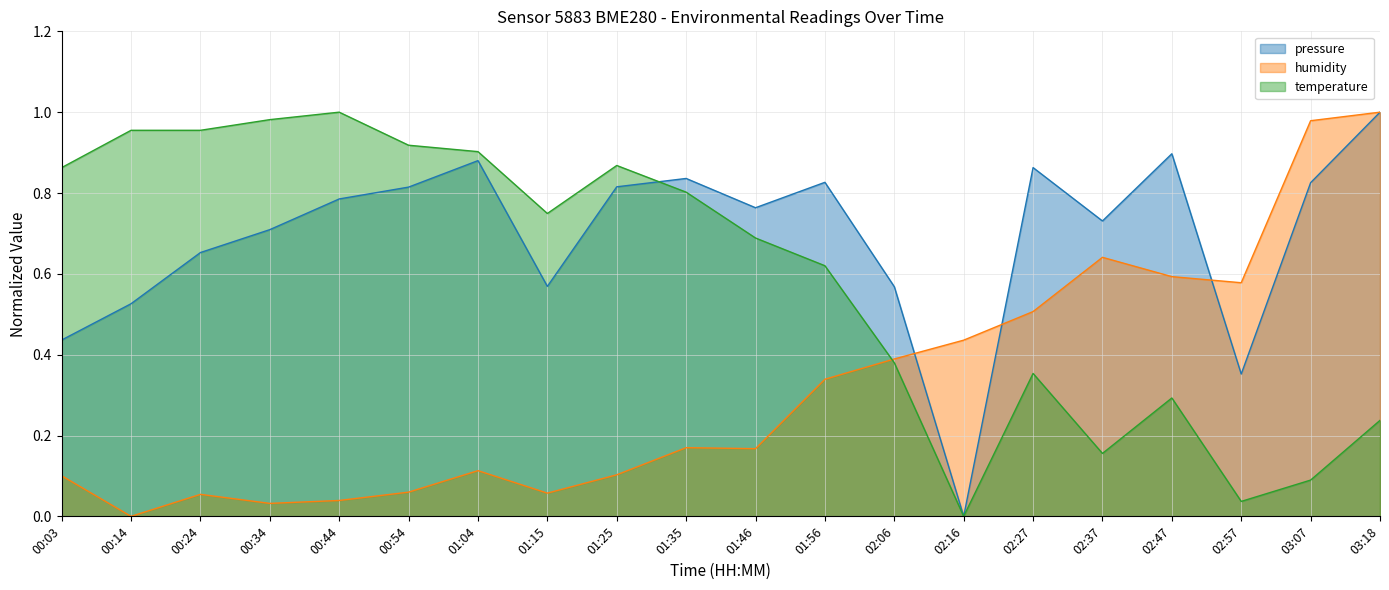

How many lines are shown in the chart?

3